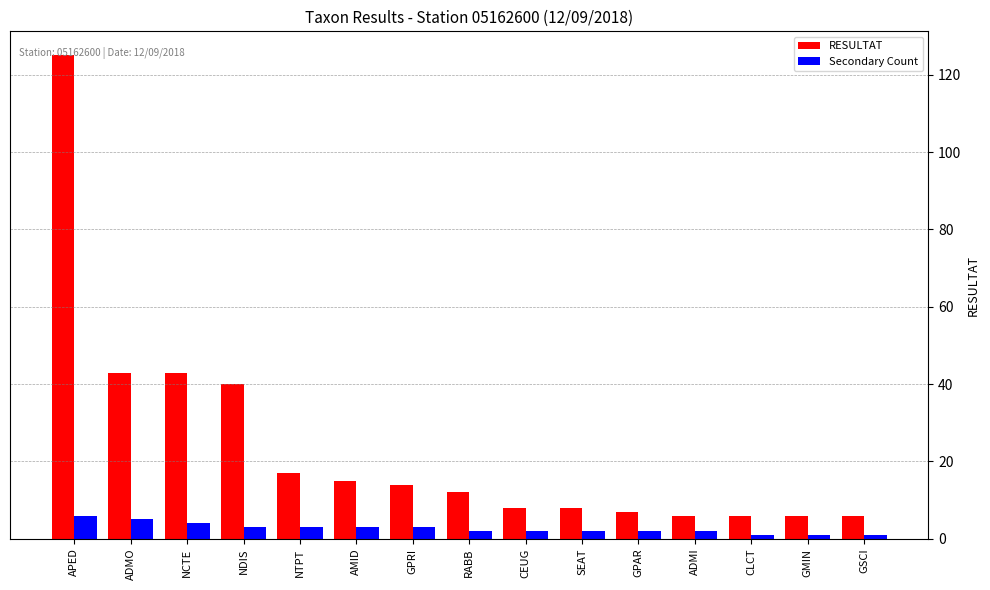

What is the label of the 3rd bar from the right?

CLCT